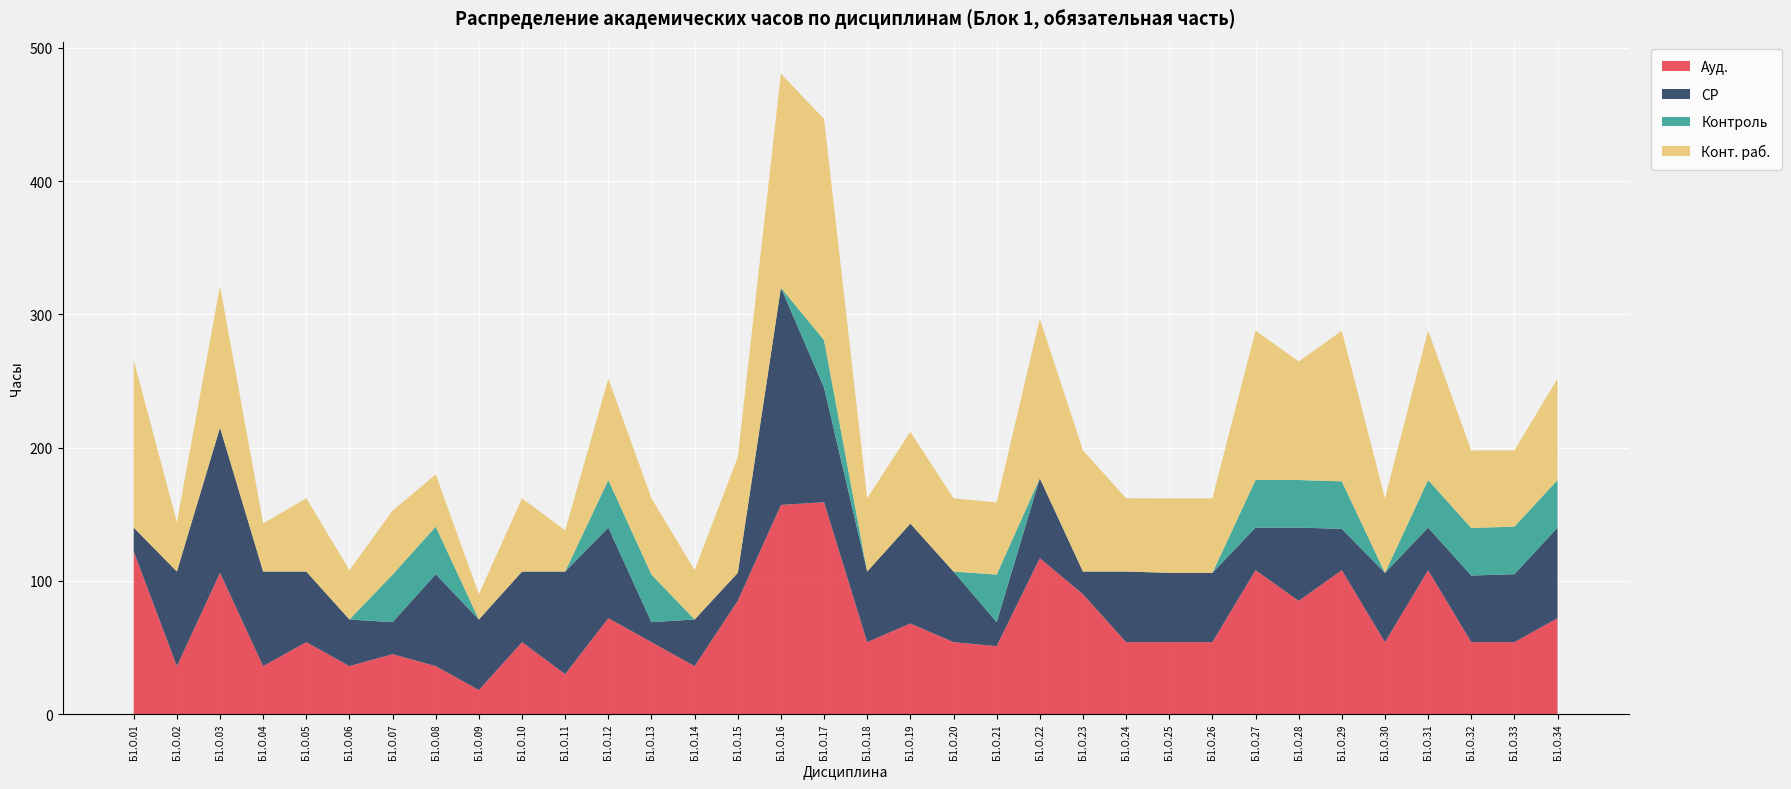

Reading left to right, extract all data points from this chart.

Ауд.: Б1.О.01=122.0	Б1.О.02=36.0	Б1.О.03=106.0	Б1.О.04=36.0	Б1.О.05=54.0	Б1.О.06=36.0	Б1.О.07=45.0	Б1.О.08=36.0	Б1.О.09=18.0	Б1.О.10=54.0	Б1.О.11=30.0	Б1.О.12=72.0	Б1.О.13=54.0	Б1.О.14=36.0	Б1.О.15=85.0	Б1.О.16=157.0	Б1.О.17=159.0	Б1.О.18=54.0	Б1.О.19=68.0	Б1.О.20=54.0	Б1.О.21=51.0	Б1.О.22=117.0	Б1.О.23=90.0	Б1.О.24=54.0	Б1.О.25=54.0	Б1.О.26=54.0	Б1.О.27=108.0	Б1.О.28=85.0	Б1.О.29=108.0	Б1.О.30=54.0	Б1.О.31=108.0	Б1.О.32=54.0	Б1.О.33=54.0	Б1.О.34=72.0
СР: Б1.О.01=18.0	Б1.О.02=71.0	Б1.О.03=109.0	Б1.О.04=71.0	Б1.О.05=53.0	Б1.О.06=35.0	Б1.О.07=24.0	Б1.О.08=69.0	Б1.О.09=53.0	Б1.О.10=53.0	Б1.О.11=77.0	Б1.О.12=68.0	Б1.О.13=15.0	Б1.О.14=35.0	Б1.О.15=21.0	Б1.О.16=163.0	Б1.О.17=86.0	Б1.О.18=53.0	Б1.О.19=75.0	Б1.О.20=53.0	Б1.О.21=18.0	Б1.О.22=60.0	Б1.О.23=17.0	Б1.О.24=53.0	Б1.О.25=52.0	Б1.О.26=52.0	Б1.О.27=32.0	Б1.О.28=55.0	Б1.О.29=31.0	Б1.О.30=52.0	Б1.О.31=32.0	Б1.О.32=50.0	Б1.О.33=51.0	Б1.О.34=68.0
Контроль: Б1.О.01=0.0	Б1.О.02=0.0	Б1.О.03=0.0	Б1.О.04=0.0	Б1.О.05=0.0	Б1.О.06=0.0	Б1.О.07=35.7	Б1.О.08=35.7	Б1.О.09=0.0	Б1.О.10=0.0	Б1.О.11=0.0	Б1.О.12=35.7	Б1.О.13=35.7	Б1.О.14=0.0	Б1.О.15=0.0	Б1.О.16=0.0	Б1.О.17=35.7	Б1.О.18=0.0	Б1.О.19=0.0	Б1.О.20=0.0	Б1.О.21=35.7	Б1.О.22=0.0	Б1.О.23=0.0	Б1.О.24=0.0	Б1.О.25=0.0	Б1.О.26=0.0	Б1.О.27=35.7	Б1.О.28=35.7	Б1.О.29=35.7	Б1.О.30=0.0	Б1.О.31=35.7	Б1.О.32=35.7	Б1.О.33=35.7	Б1.О.34=35.7
Конт. раб.: Б1.О.01=125.7	Б1.О.02=37.0	Б1.О.03=106.3	Б1.О.04=36.1	Б1.О.05=55.0	Б1.О.06=37.0	Б1.О.07=48.0	Б1.О.08=39.2	Б1.О.09=19.0	Б1.О.10=55.0	Б1.О.11=30.9	Б1.О.12=76.1	Б1.О.13=57.2	Б1.О.14=37.0	Б1.О.15=86.8	Б1.О.16=160.7	Б1.О.17=165.9	Б1.О.18=55.0	Б1.О.19=69.0	Б1.О.20=55.0	Б1.О.21=54.1	Б1.О.22=119.8	Б1.О.23=91.0	Б1.О.24=55.0	Б1.О.25=55.9	Б1.О.26=55.9	Б1.О.27=112.1	Б1.О.28=89.0	Б1.О.29=113.0	Б1.О.30=55.9	Б1.О.31=112.1	Б1.О.32=58.1	Б1.О.33=57.2	Б1.О.34=76.1